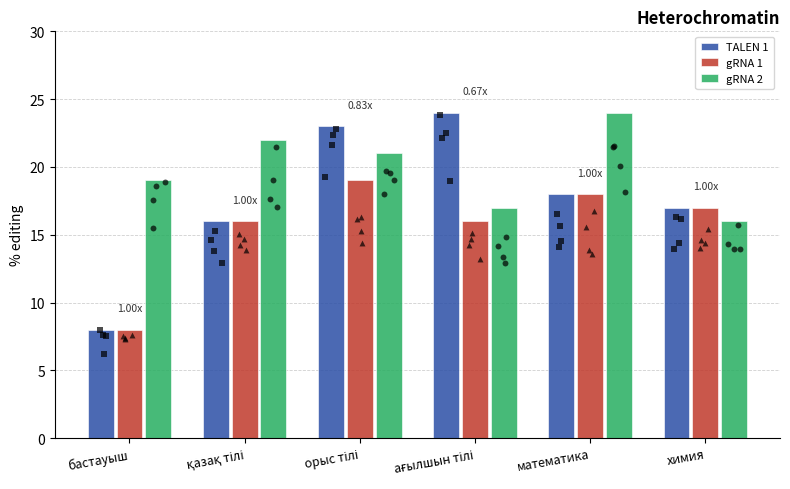

At how many categories does at least one series exceed 19?

4